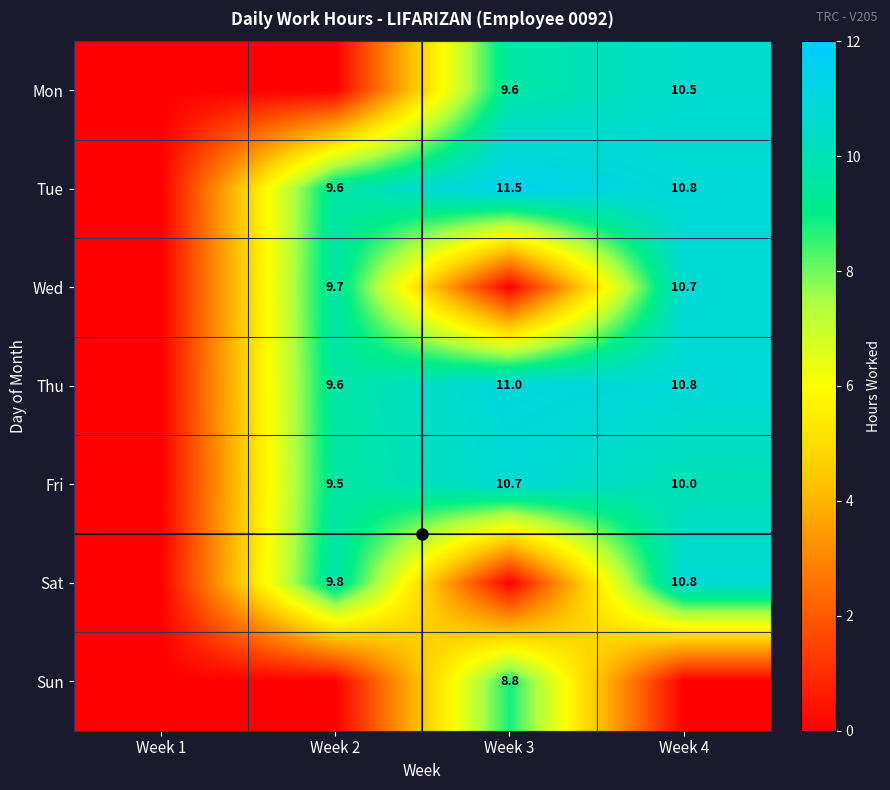

Rank the series at Week 1 from highest to lowest value.

Mon, Tue, Wed, Thu, Fri, Sat, Sun